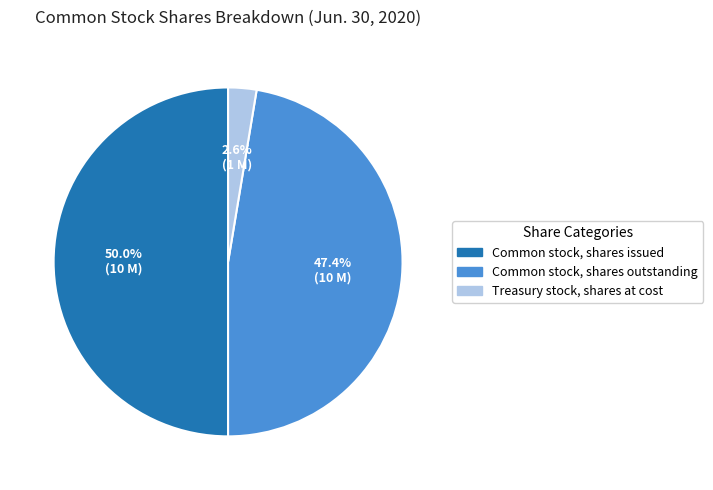

Does Common stock, shares outstanding represent more than half of the total?

No